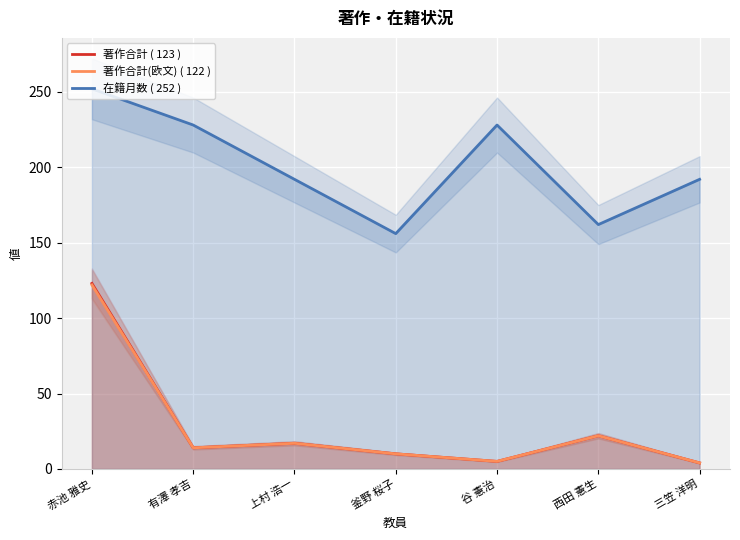

How many interior local valleys does the 著作合計 ( 123 ) series have?

2